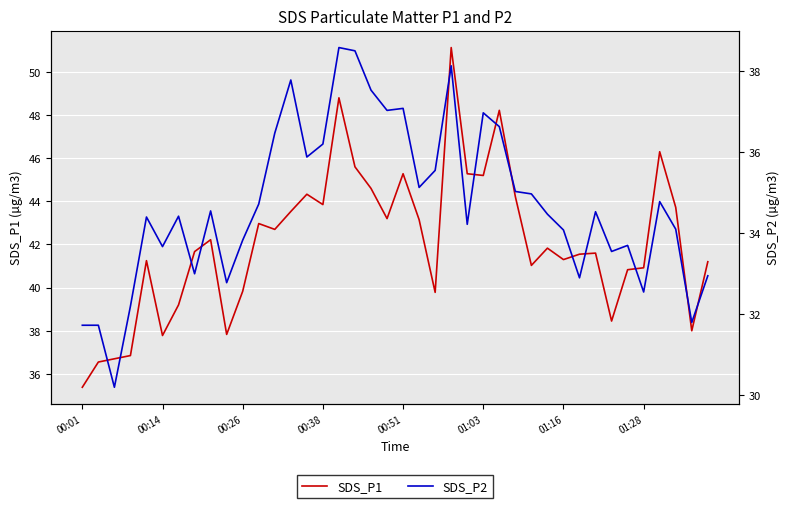

How many interior local valleys does the SDS_P2 series have?

12